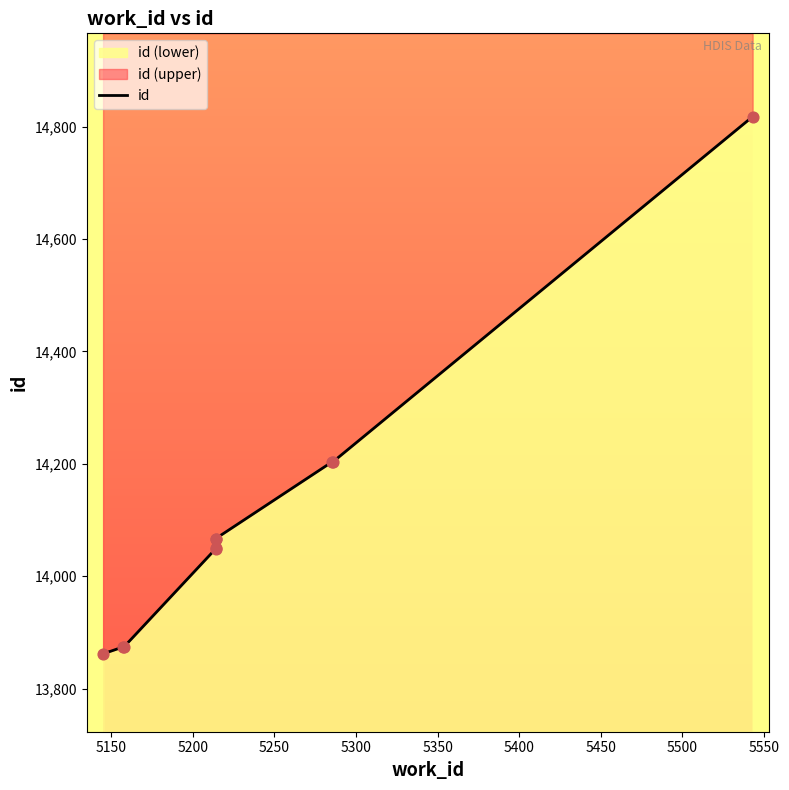

What is the ratio of the value at 5250 to the value at 5150?

1.0